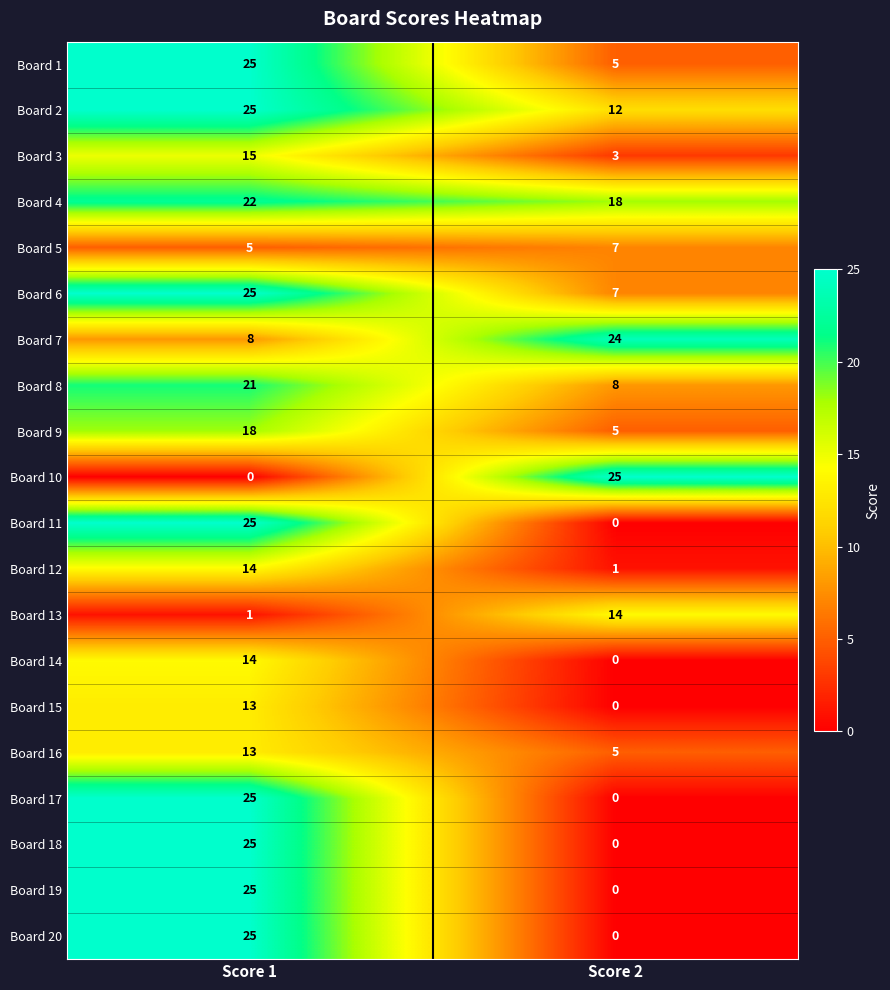

What is the lowest value of the Board 8 series?

8